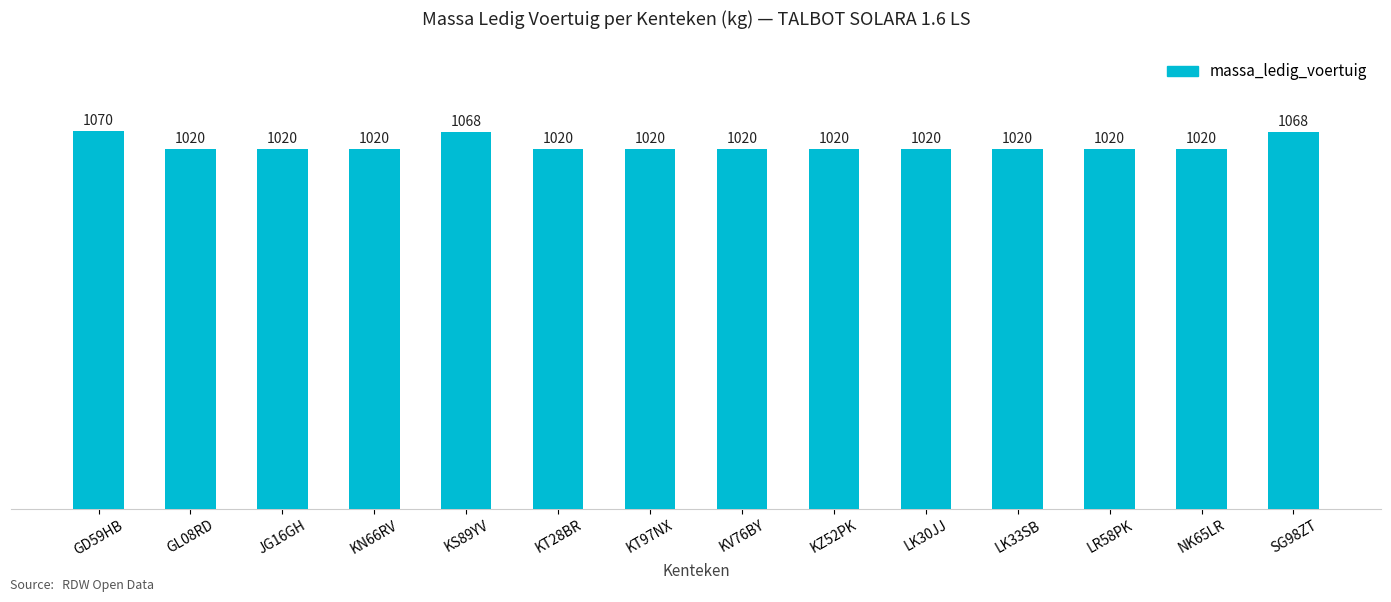

What is the change in value from GD59HB to KT97NX?

-50